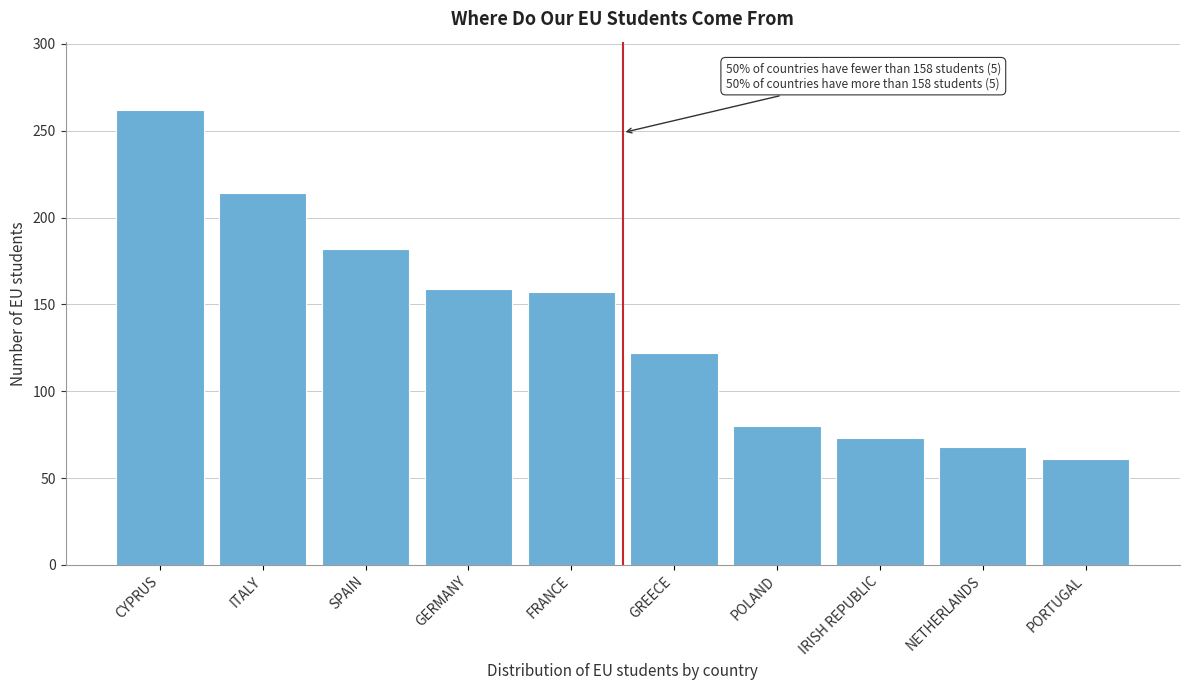

Reading left to right, list all the values displayed in this chart.

262	214	182	159	157	122	80	73	68	61